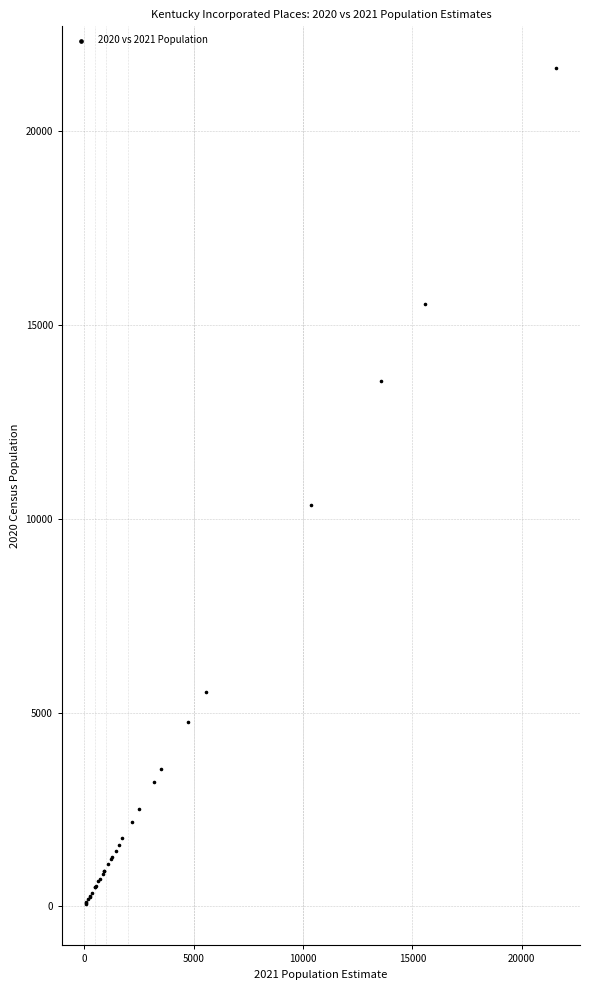

What Y value in the scatter plot is closest to 10848?

10346